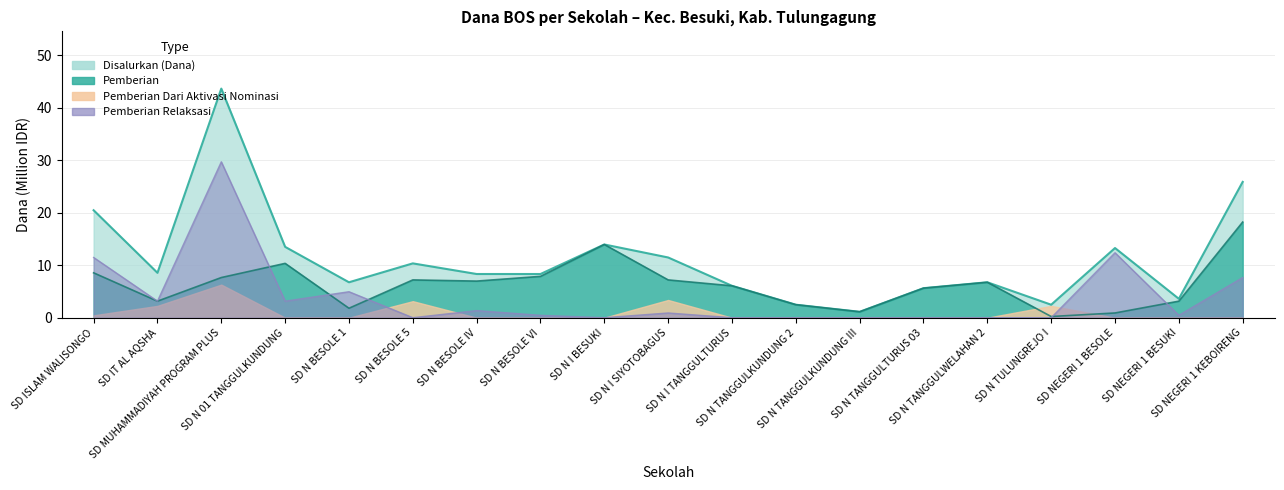

How many positive values does the Pemberian Relaksasi series have?

11